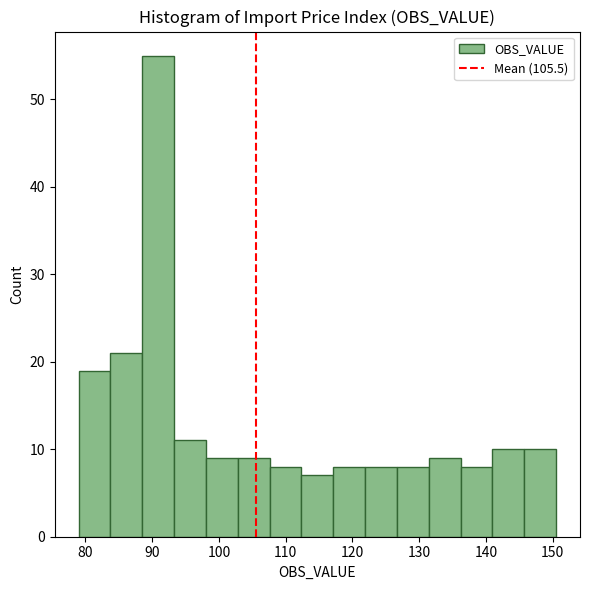

Reading left to right, transcribe this chart: for each bar, give the range it covers on the x-axis and its height. Neither the bar edges nor the heights are printed on the chart, so give them approximately, as read against the axes.

79 to 84: 19
84 to 89: 21
89 to 93: 55
93 to 98: 11
98 to 103: 9
103 to 108: 9
108 to 112: 8
112 to 117: 7
117 to 122: 8
122 to 127: 8
127 to 131: 8
131 to 136: 9
136 to 141: 8
141 to 146: 10
146 to 151: 10